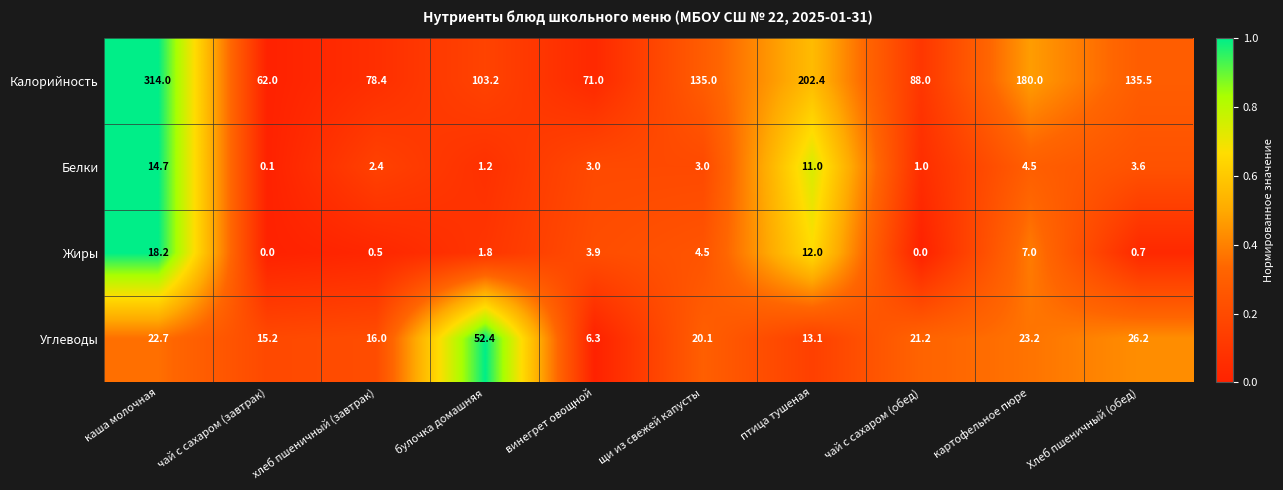

How many series are shown in this chart?

4